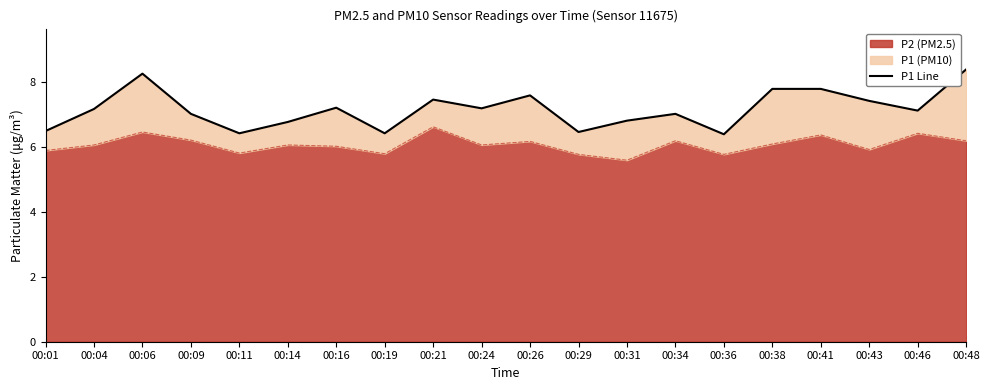

What is the average value?

7.2